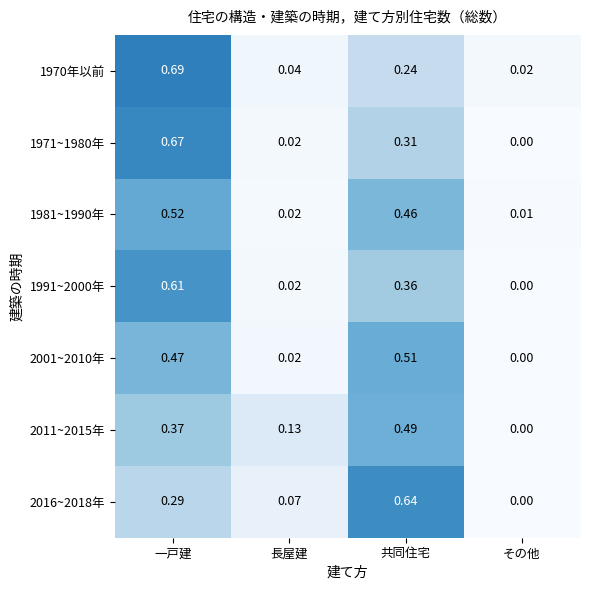

At which category does the chart reach its peak across all series?

一戸建